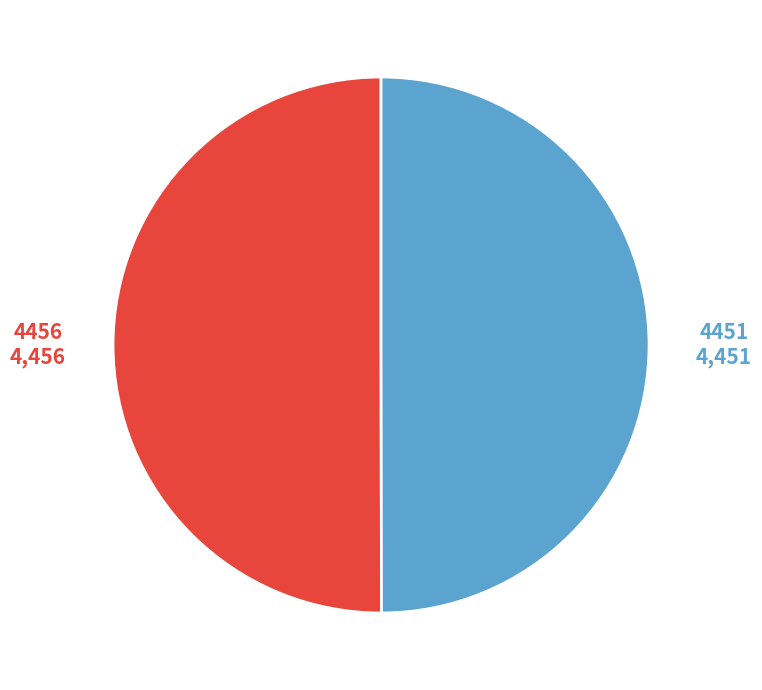

Count the number of slices in the pie.

2